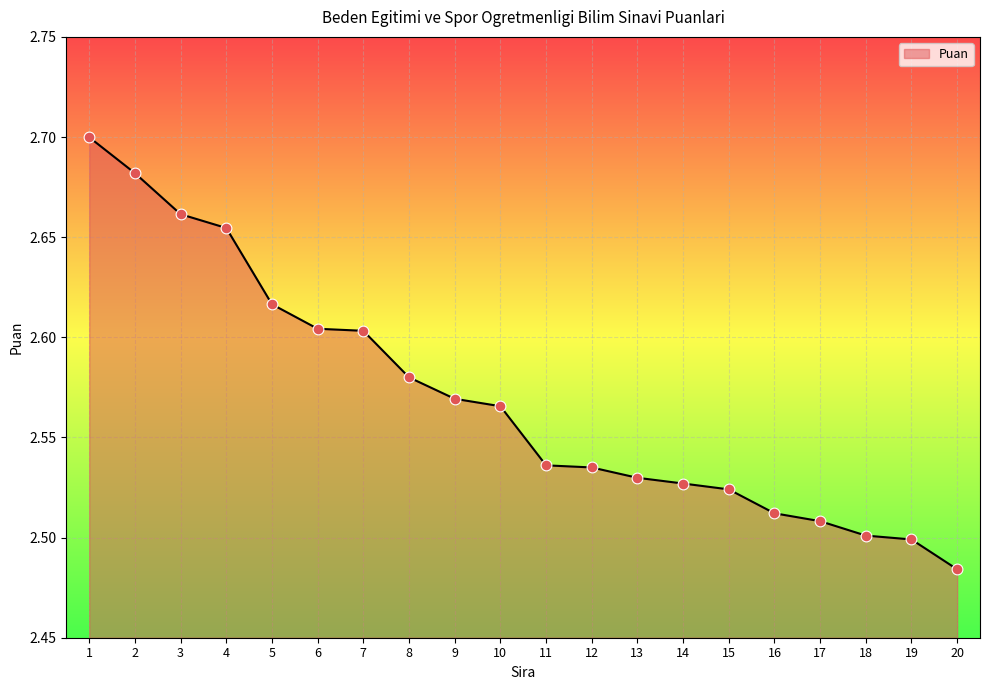

Which has a higher value, 3 or 14?

3